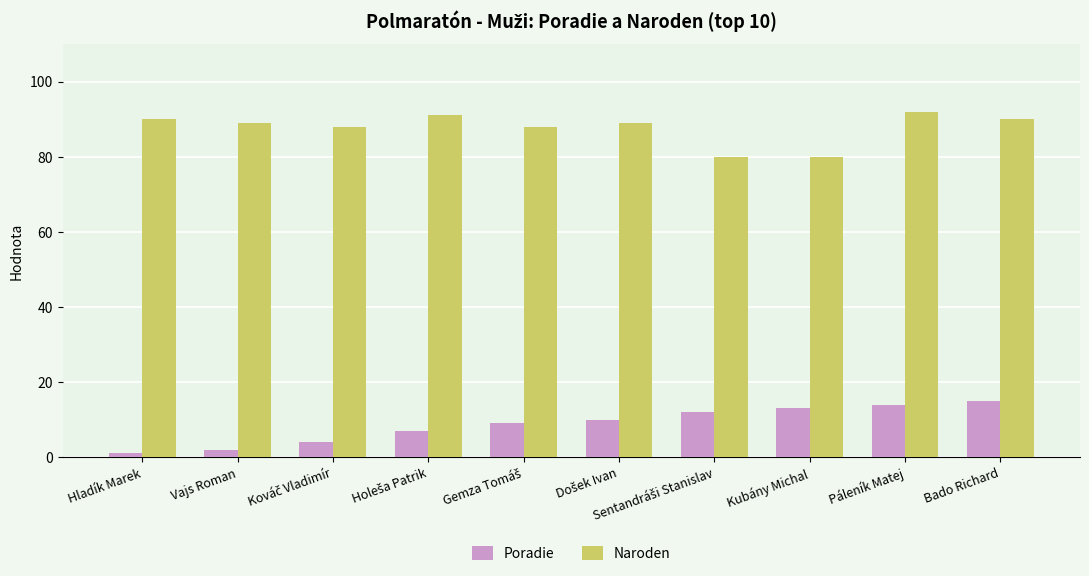

Which series has the largest total across all categories?

Naroden